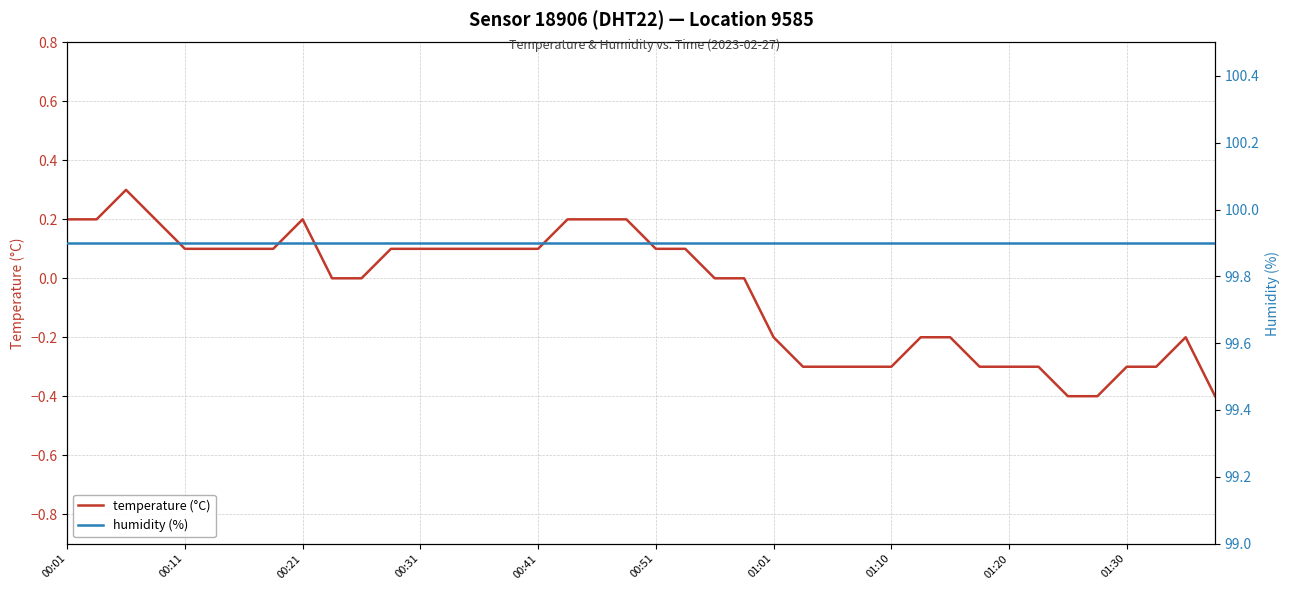

What is the lowest value of the temperature (°C) series?

-0.4